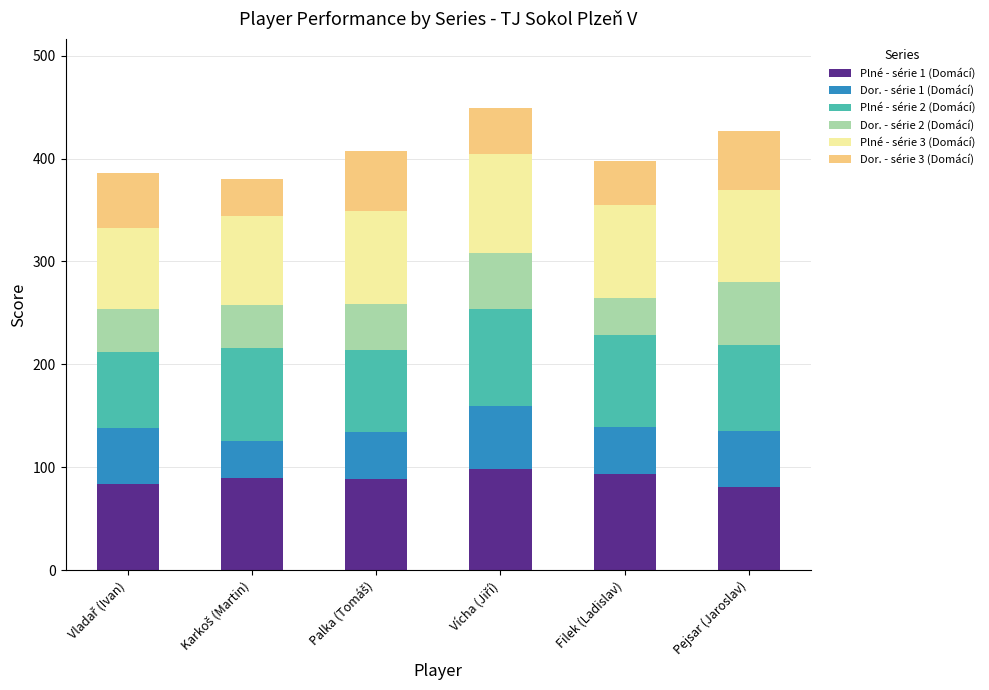

Does the chart contain stacked bars?

Yes